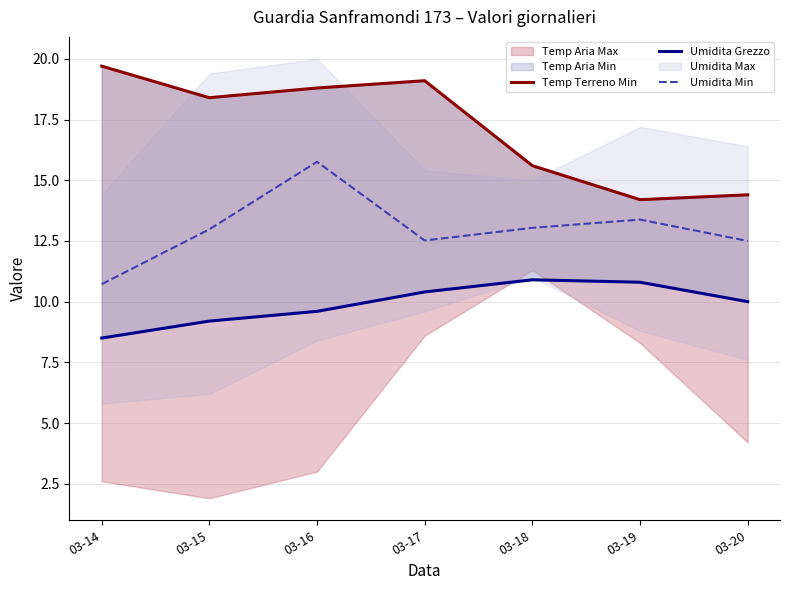

Which series has the largest total across all categories?

Temp Terreno Min